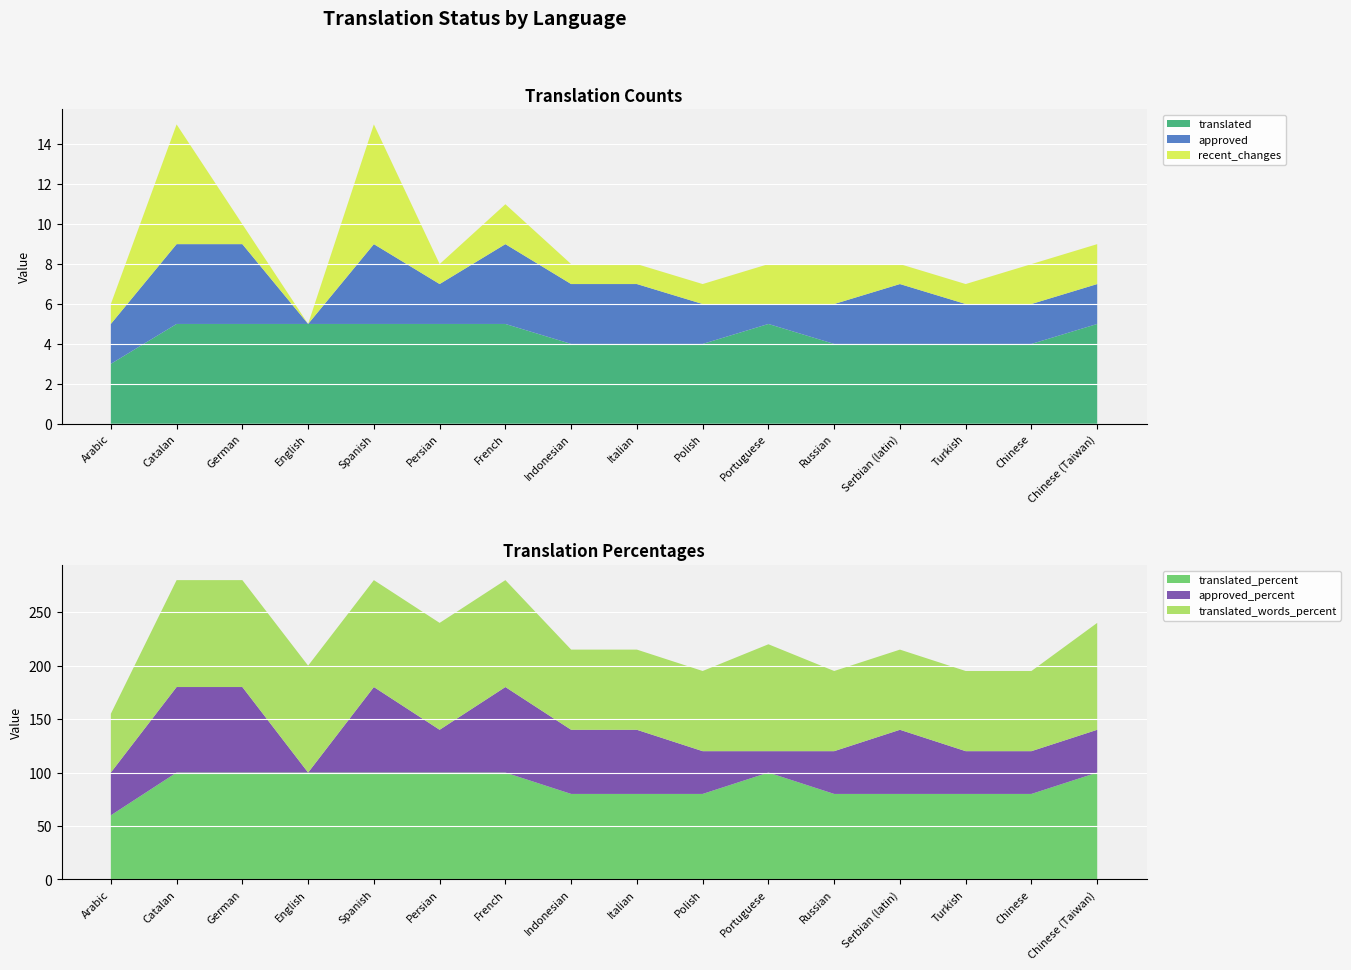

Reading left to right, what are all the values shown in this chart?

translated: Arabic=3	Catalan=5	German=5	English=5	Spanish=5	Persian=5	French=5	Indonesian=4	Italian=4	Polish=4	Portuguese=5	Russian=4	Serbian (latin)=4	Turkish=4	Chinese=4	Chinese (Taiwan)=5
approved: Arabic=2	Catalan=4	German=4	English=0	Spanish=4	Persian=2	French=4	Indonesian=3	Italian=3	Polish=2	Portuguese=1	Russian=2	Serbian (latin)=3	Turkish=2	Chinese=2	Chinese (Taiwan)=2
recent_changes: Arabic=1	Catalan=6	German=1	English=0	Spanish=6	Persian=1	French=2	Indonesian=1	Italian=1	Polish=1	Portuguese=2	Russian=2	Serbian (latin)=1	Turkish=1	Chinese=2	Chinese (Taiwan)=2
translated_percent: Arabic=60	Catalan=100	German=100	English=100	Spanish=100	Persian=100	French=100	Indonesian=80	Italian=80	Polish=80	Portuguese=100	Russian=80	Serbian (latin)=80	Turkish=80	Chinese=80	Chinese (Taiwan)=100
approved_percent: Arabic=40	Catalan=80	German=80	English=0	Spanish=80	Persian=40	French=80	Indonesian=60	Italian=60	Polish=40	Portuguese=20	Russian=40	Serbian (latin)=60	Turkish=40	Chinese=40	Chinese (Taiwan)=40
translated_words_percent: Arabic=55	Catalan=100	German=100	English=100	Spanish=100	Persian=100	French=100	Indonesian=75	Italian=75	Polish=75	Portuguese=100	Russian=75	Serbian (latin)=75	Turkish=75	Chinese=75	Chinese (Taiwan)=100